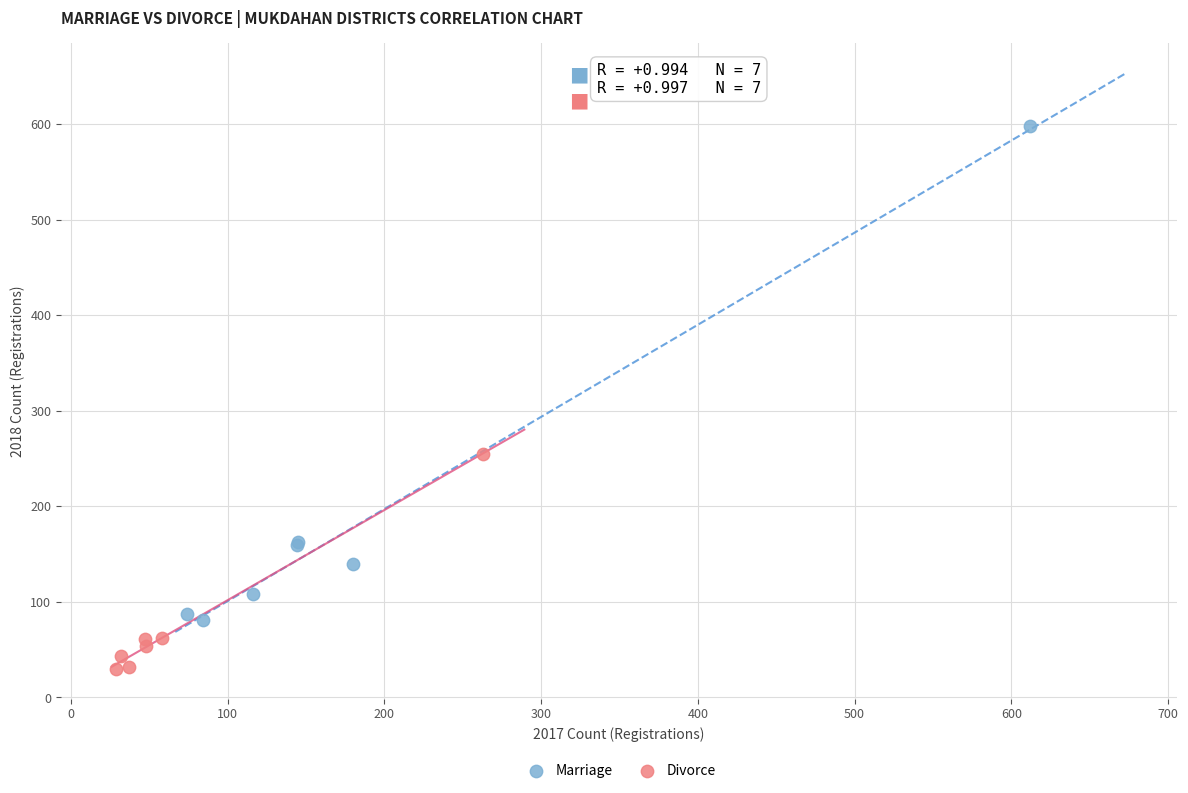

Which series contains the highest Y value?

Marriage